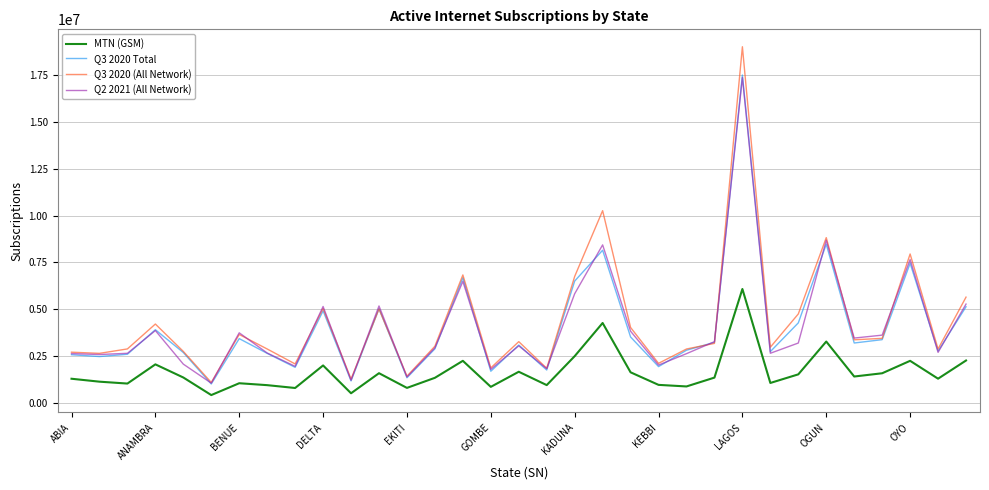

True or false: Q3 2020 (All Network) and MTN (GSM) intersect in this chart.

False